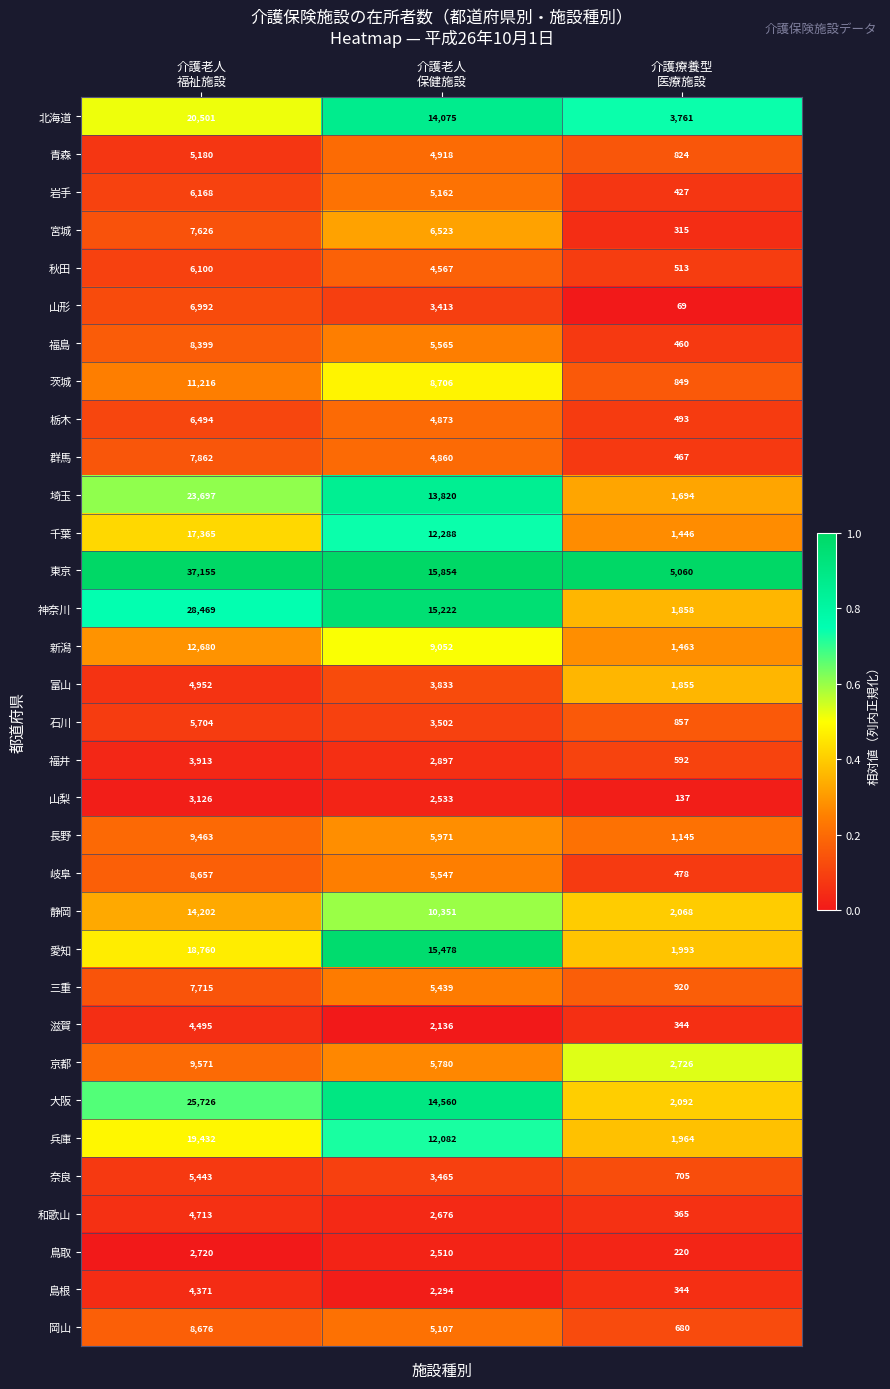

Rank the series at 介護老人
福祉施設 from highest to lowest value.

東京, 神奈川, 大阪, 埼玉, 北海道, 兵庫, 愛知, 千葉, 静岡, 新潟, 茨城, 京都, 長野, 岡山, 岐阜, 福島, 群馬, 三重, 宮城, 山形, 栃木, 岩手, 秋田, 石川, 奈良, 青森, 富山, 和歌山, 滋賀, 島根, 福井, 山梨, 鳥取